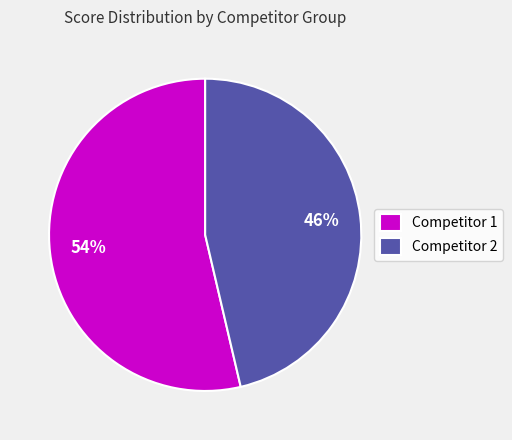

Between Competitor 2 and Competitor 1, which is larger?

Competitor 1